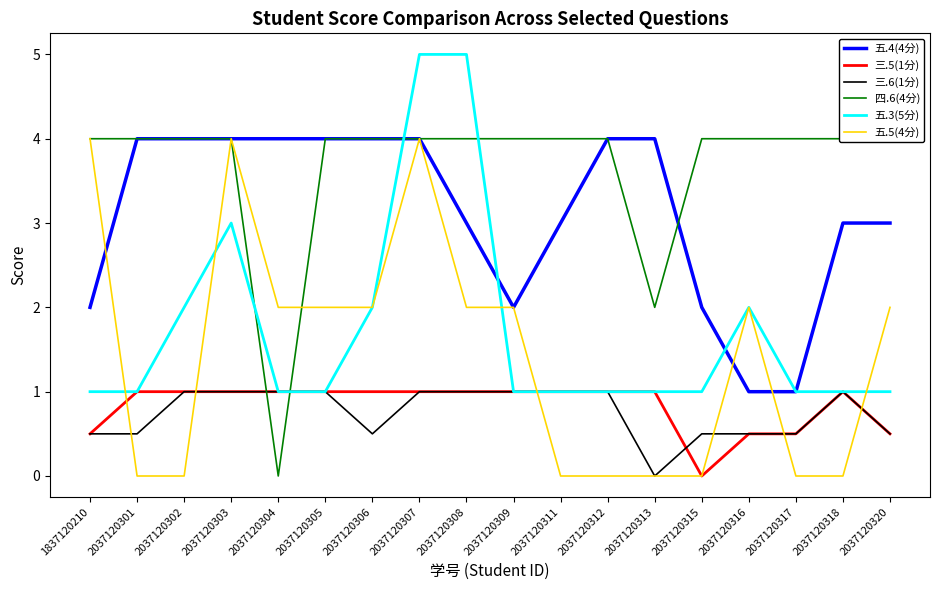

True or false: 五.3(5分) and 三.6(1分) intersect in this chart.

False